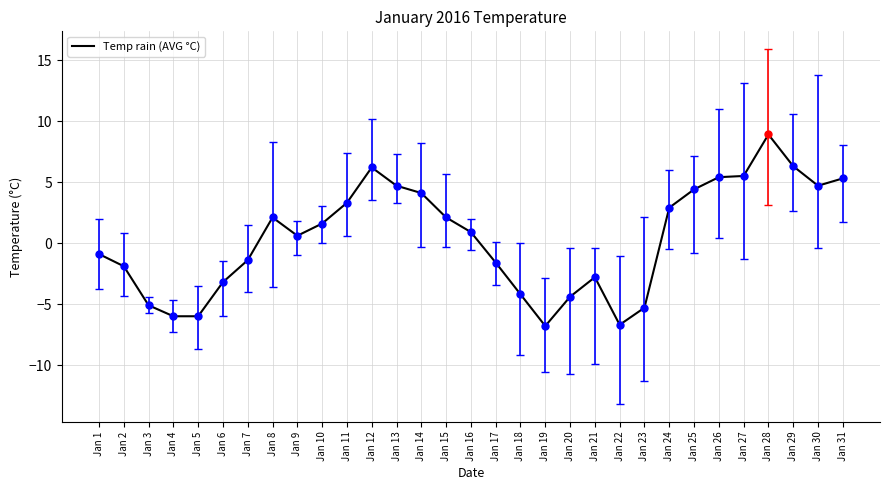

Count the number of categories in the chart.

31